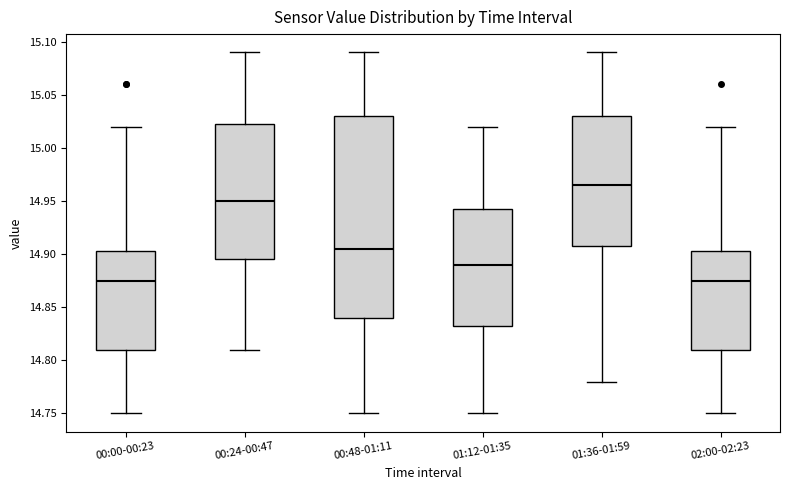

Which box has the highest median line?

01:36-01:59